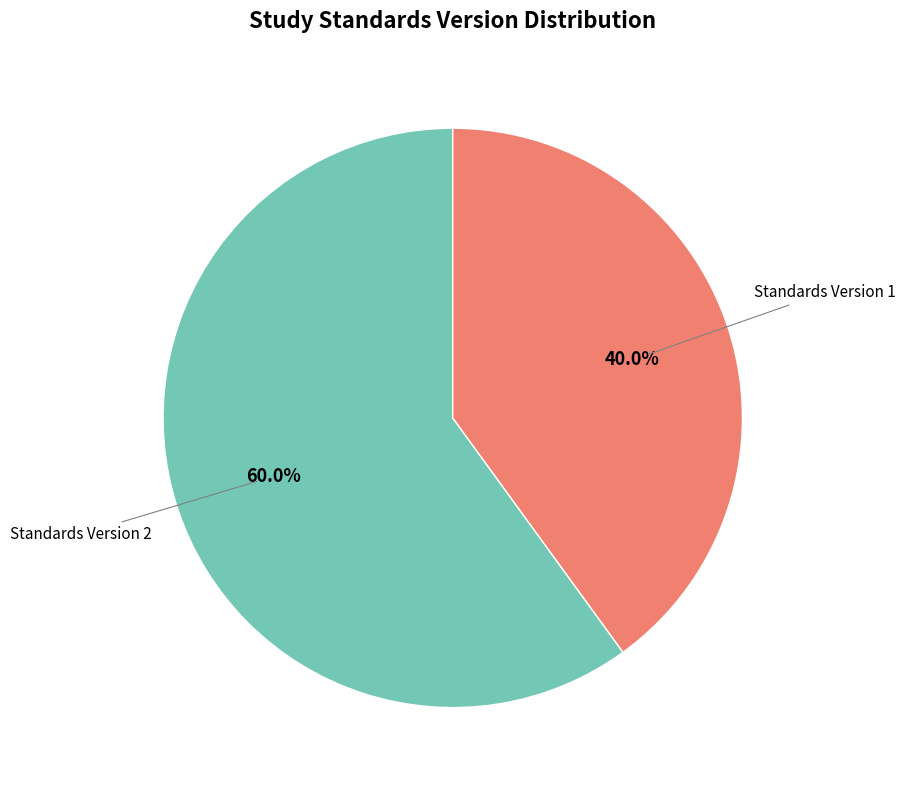

Is there any slice that represents more than half of the pie?

Yes